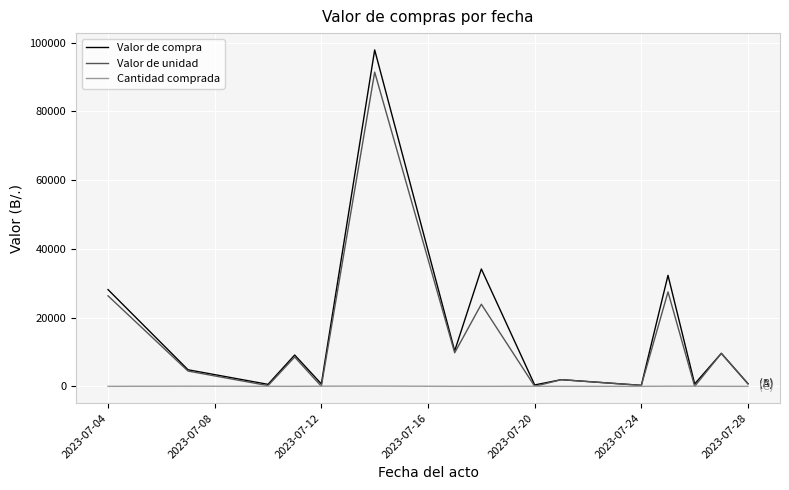

Which series has the widest spread of values?

Valor de compra